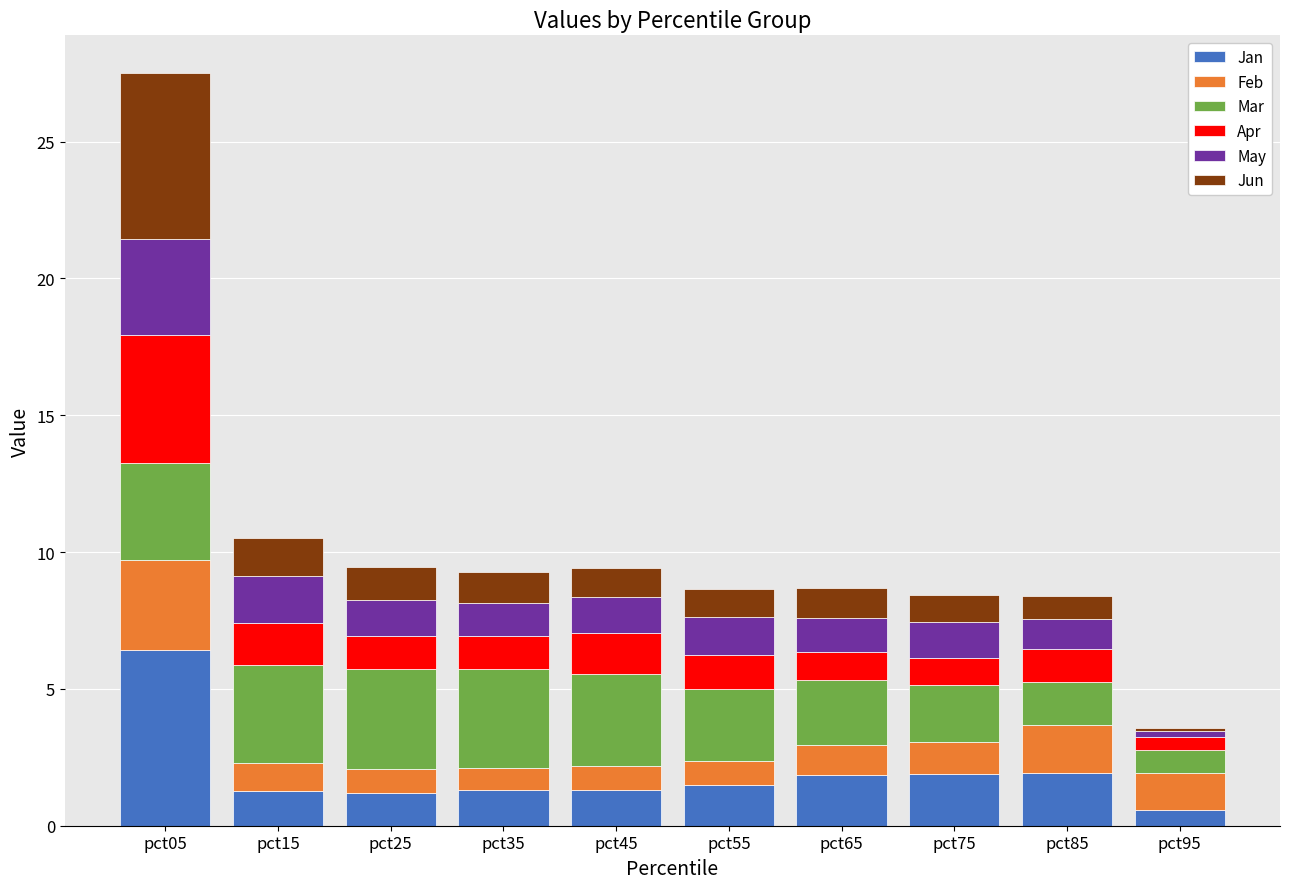

What is the value of the Jan bar at the 9th from the left?

1.9